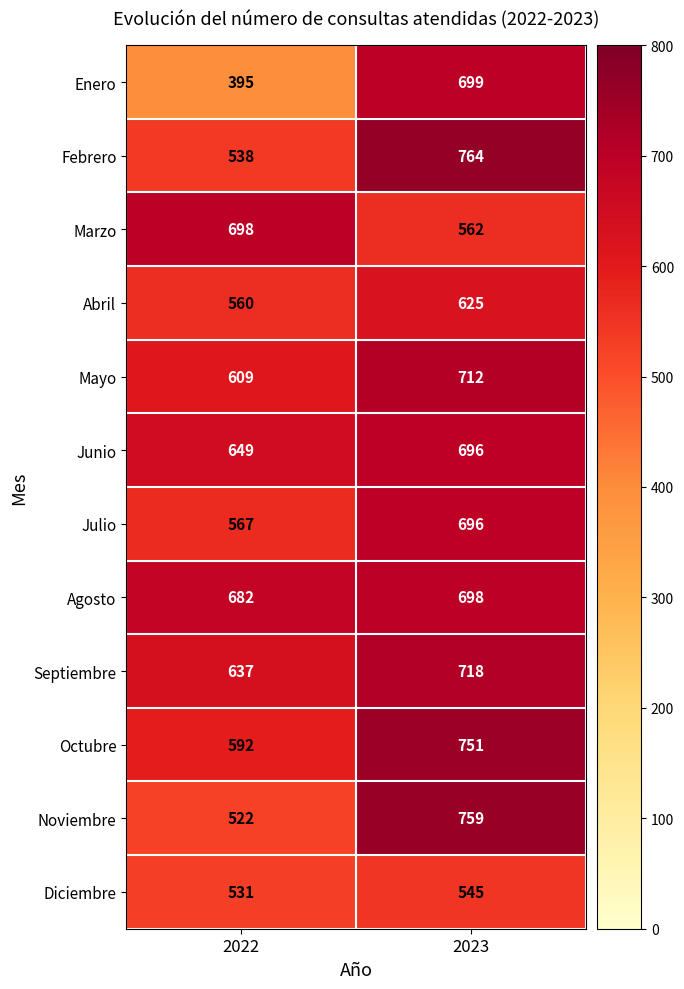

Reading left to right, extract all data points from this chart.

Enero: 395	699
Febrero: 538	764
Marzo: 698	562
Abril: 560	625
Mayo: 609	712
Junio: 649	696
Julio: 567	696
Agosto: 682	698
Septiembre: 637	718
Octubre: 592	751
Noviembre: 522	759
Diciembre: 531	545